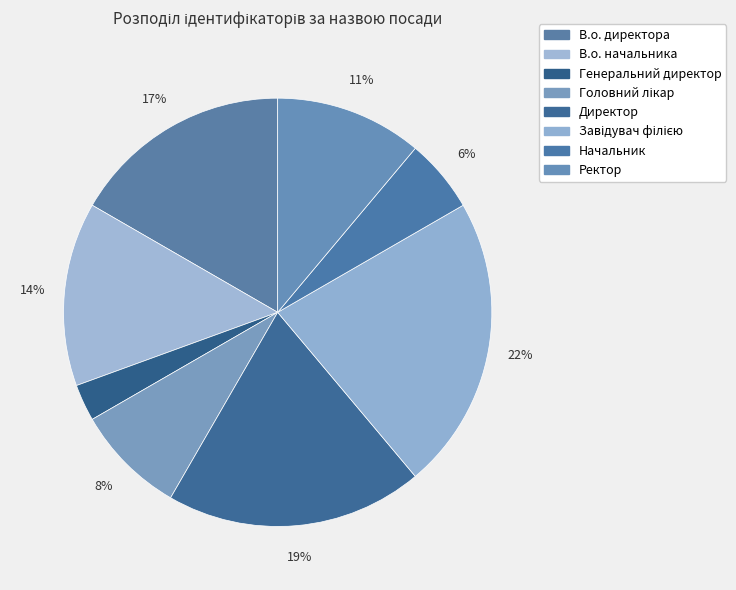

Between Начальник and Завідувач філією, which is larger?

Завідувач філією